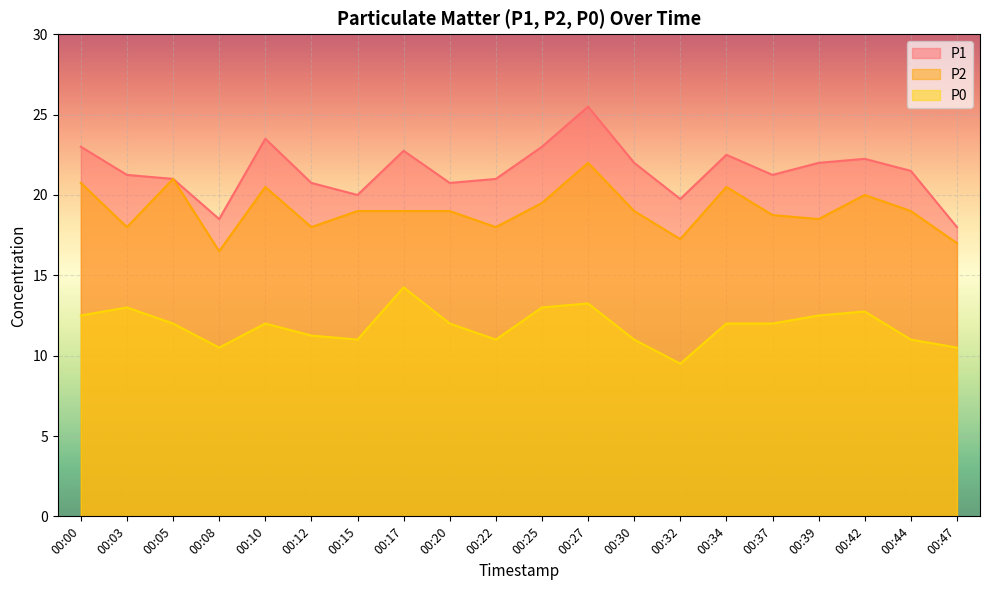

Rank the series by their maximum value, from lowest to highest.

P0, P2, P1